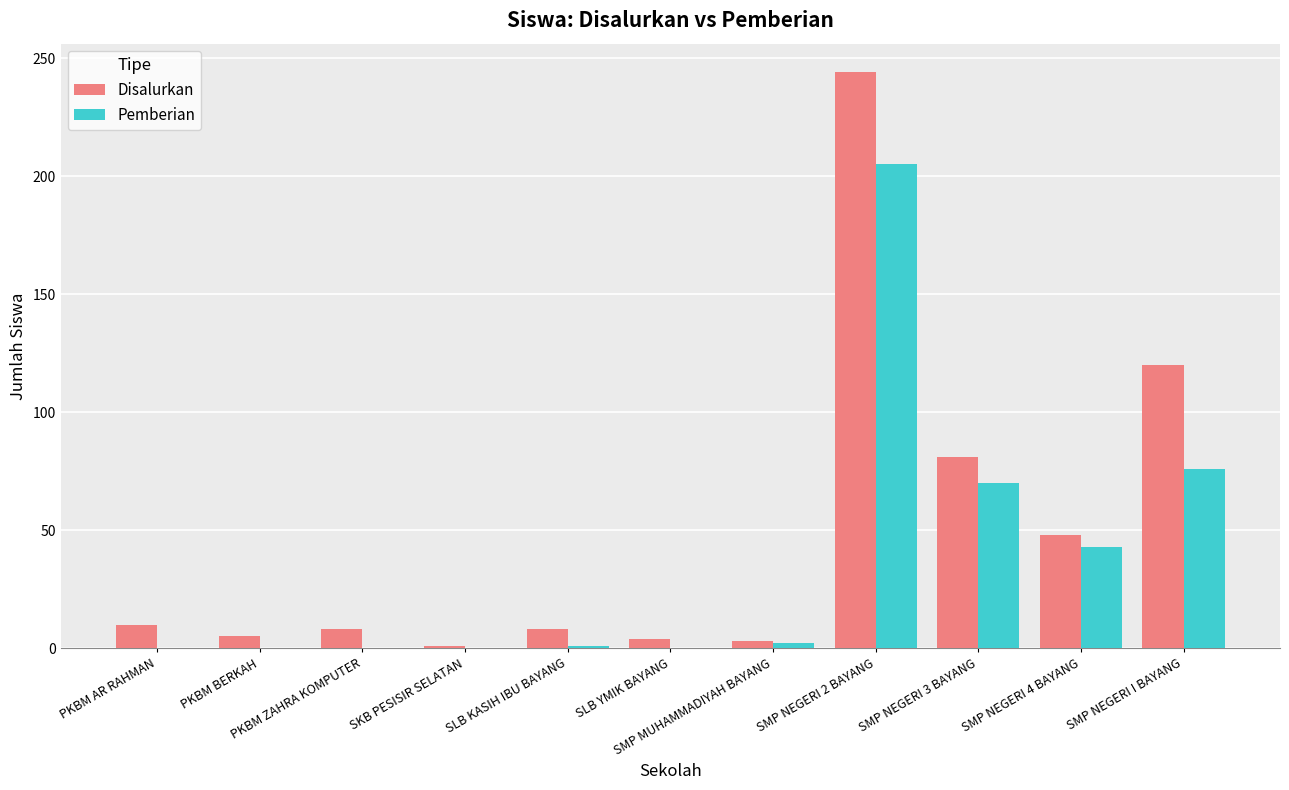

Where is Pemberian nearest to the value 102?

SMP NEGERI I BAYANG